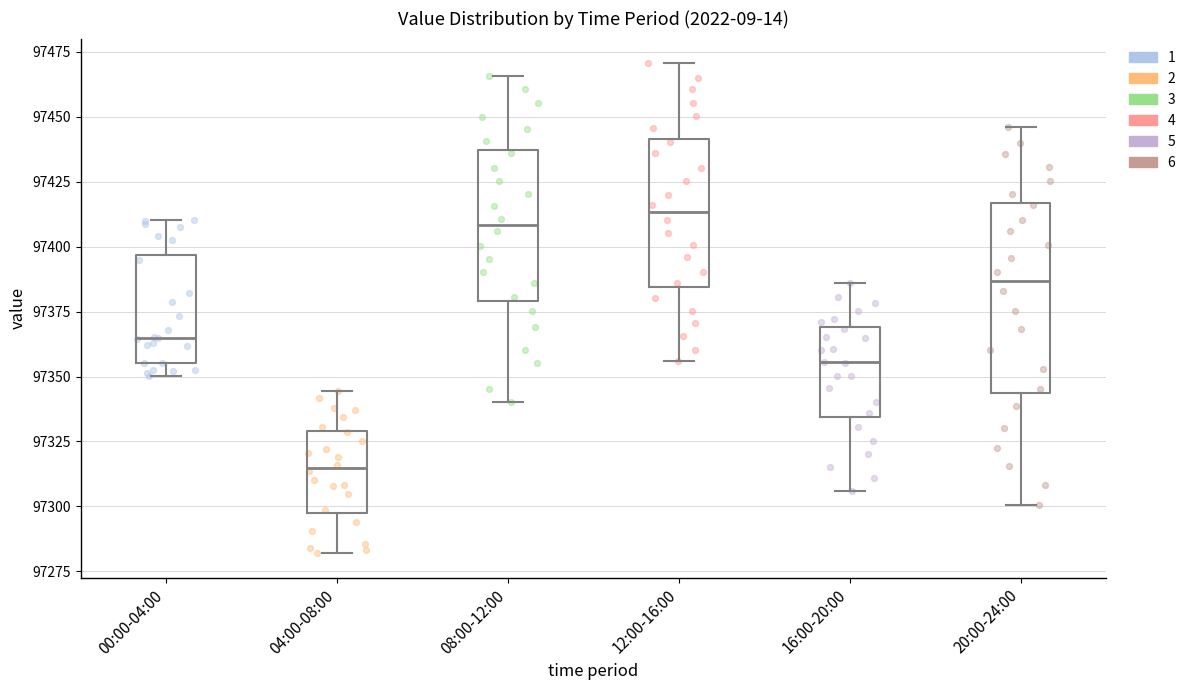

Reading left to right, transcribe this box plot: for each box, give where its median line is, the range the box spans, and where its two whiskers end, as read against the y-axis. The values are not printed on the chart, so give them approximately, as read against the axis.

00:00-04:00: median 97365, box 97355 to 97395, whiskers 97350 to 97410
04:00-08:00: median 97315, box 97295 to 97330, whiskers 97280 to 97345
08:00-12:00: median 97410, box 97380 to 97435, whiskers 97340 to 97465
12:00-16:00: median 97415, box 97385 to 97440, whiskers 97355 to 97470
16:00-20:00: median 97355, box 97335 to 97370, whiskers 97305 to 97385
20:00-24:00: median 97385, box 97345 to 97415, whiskers 97300 to 97445